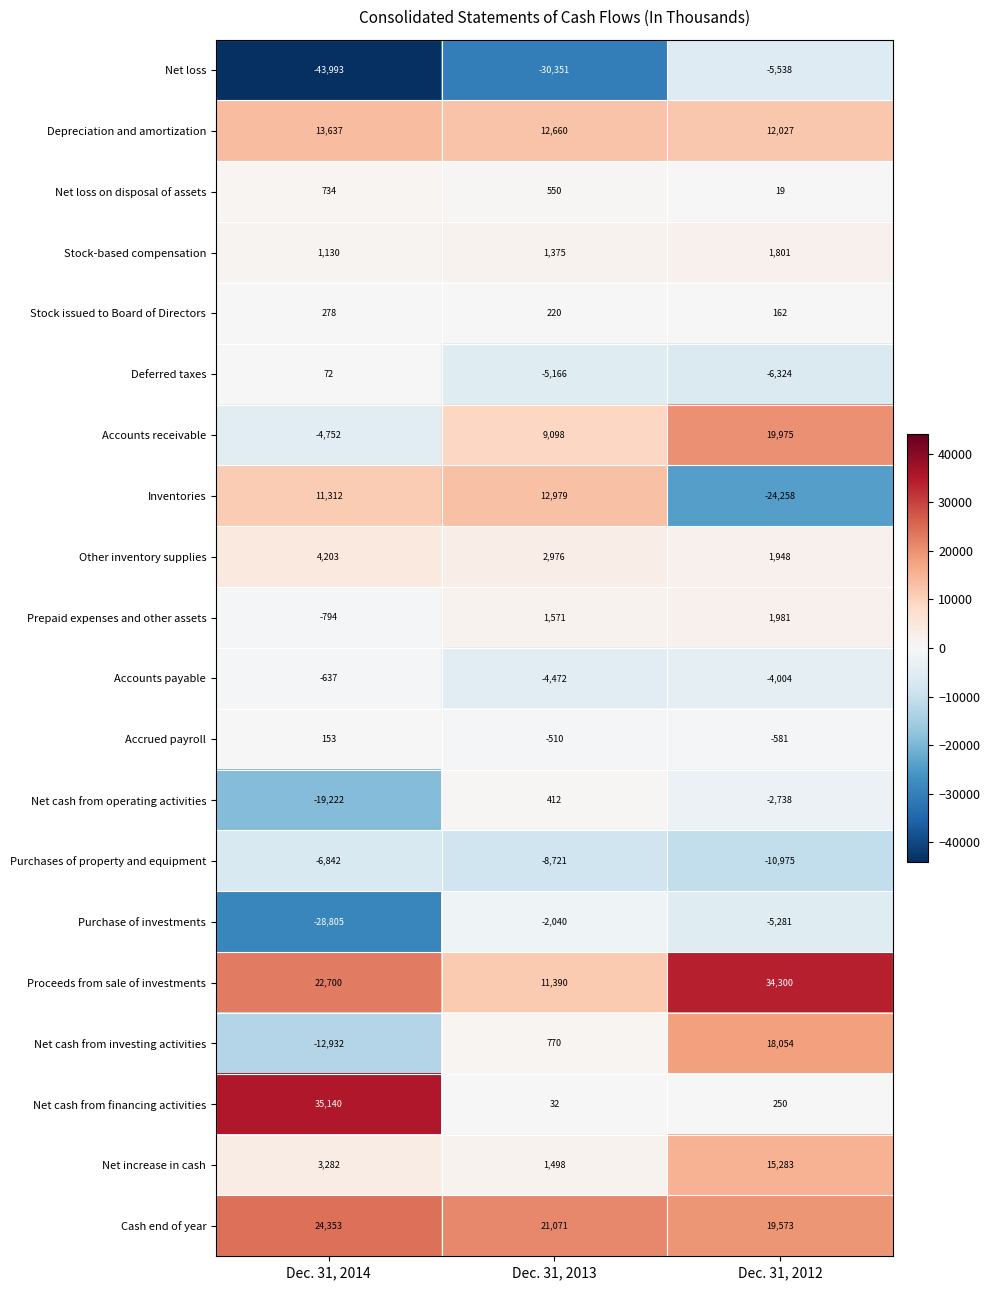

Rank the series at Dec. 31, 2012 from lowest to highest value.

Inventories, Purchases of property and equipment, Deferred taxes, Net loss, Purchase of investments, Accounts payable, Net cash from operating activities, Accrued payroll, Net loss on disposal of assets, Stock issued to Board of Directors, Net cash from financing activities, Stock-based compensation, Other inventory supplies, Prepaid expenses and other assets, Depreciation and amortization, Net increase in cash, Net cash from investing activities, Cash end of year, Accounts receivable, Proceeds from sale of investments